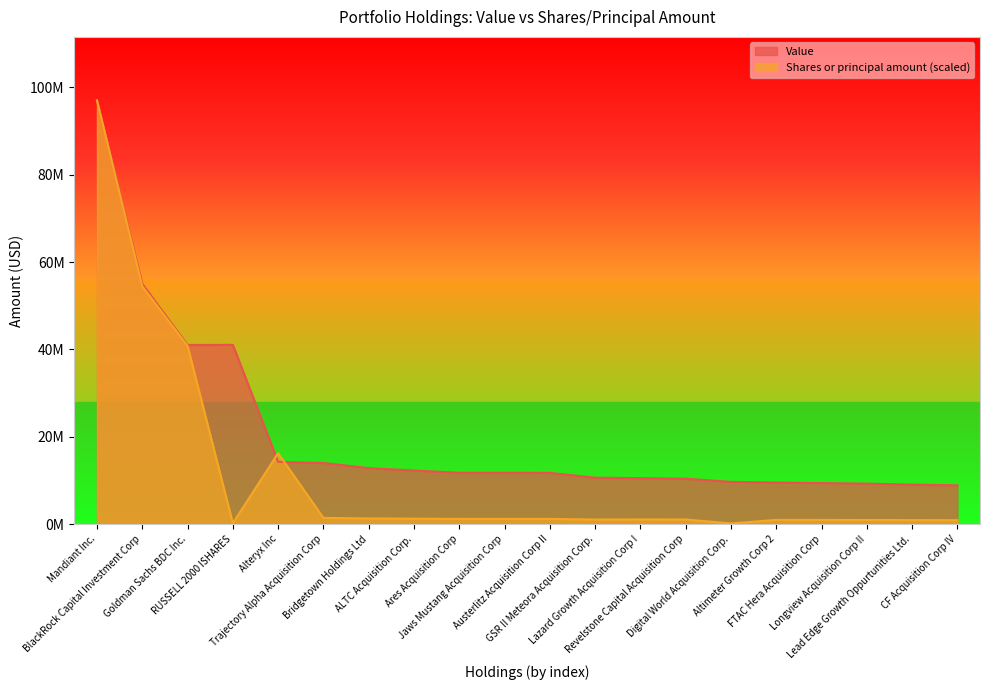

Which series has the largest total across all categories?

Value